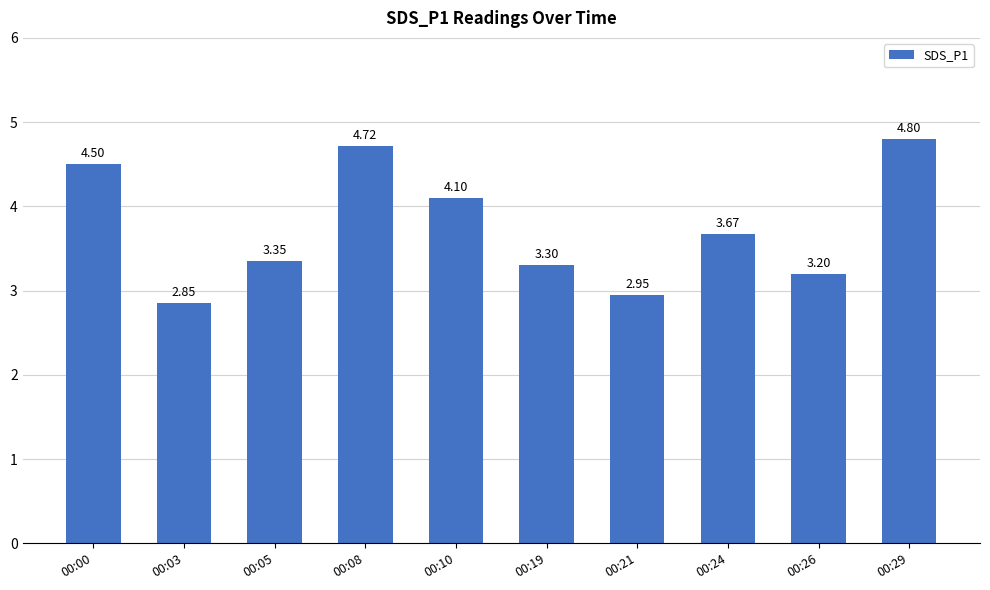

What is the value of the 6th bar from the left?

3.3